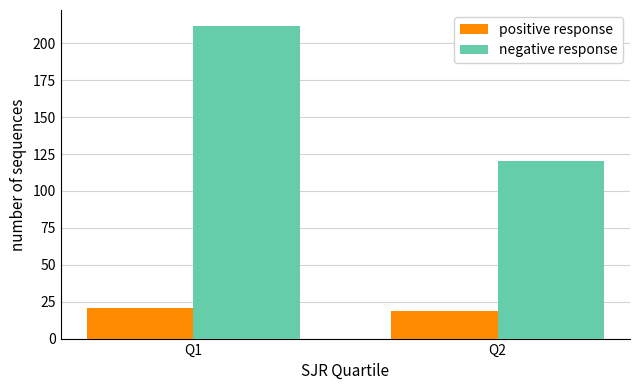

What are all the series names shown in the legend?

positive response, negative response